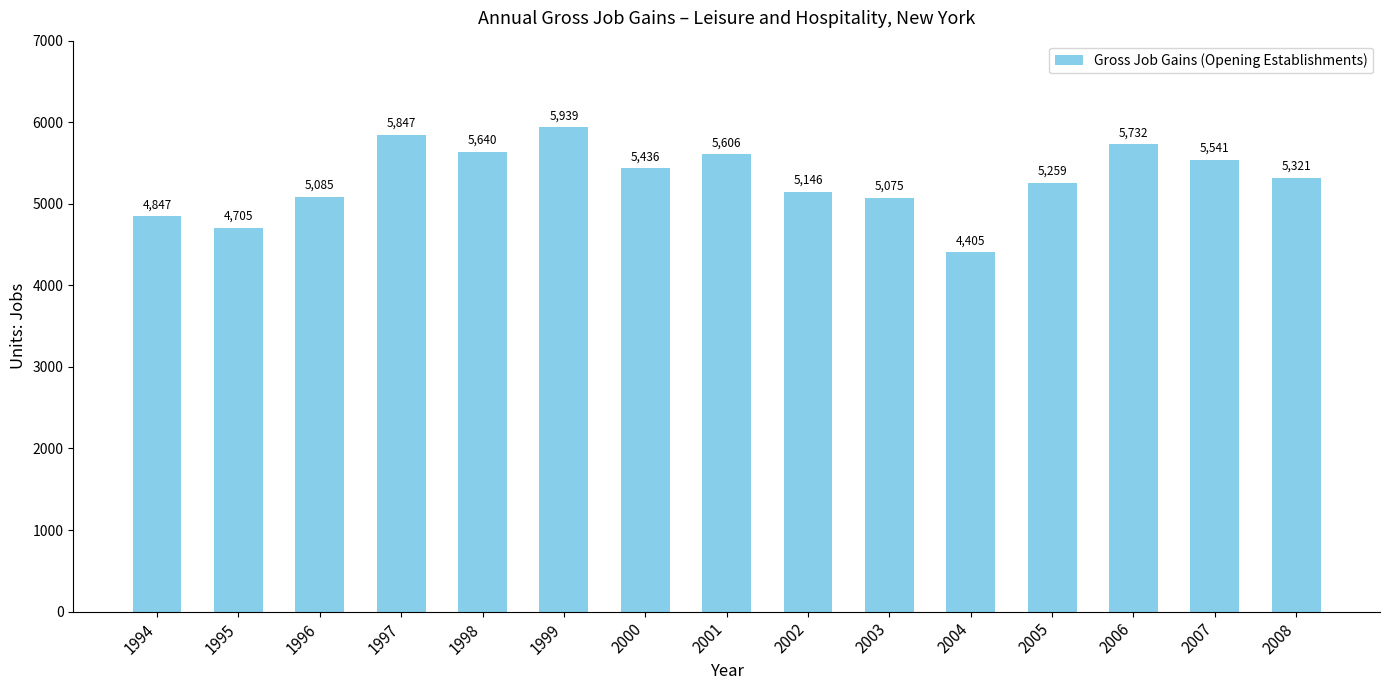

What is the sum of all values?

79584